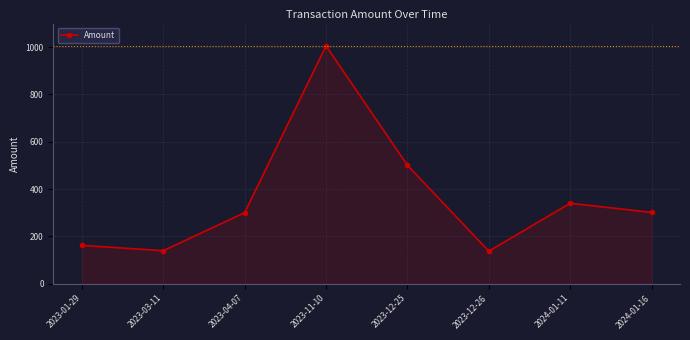

Where is the data nearest to the value 571?

2023-12-25